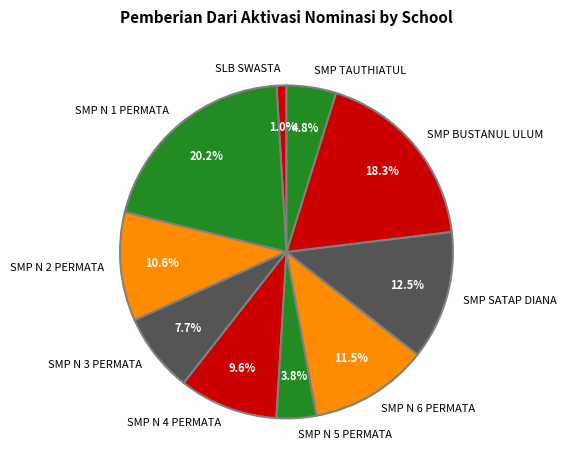

How many slices are in this pie chart?

10